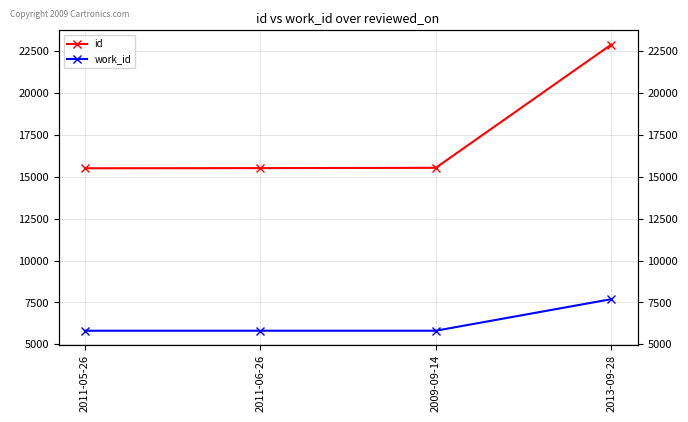

True or false: id has a value of 8776 at 2011-05-26.

False